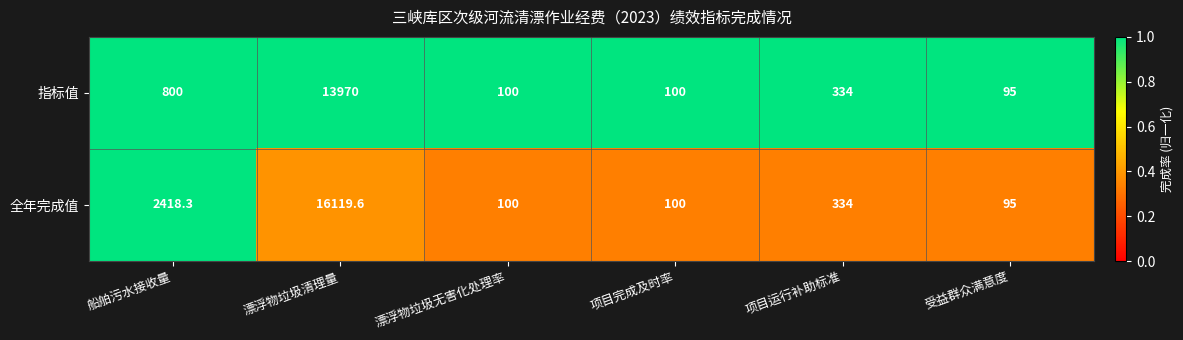

Which label corresponds to the smallest value in the chart?

受益群众满意度